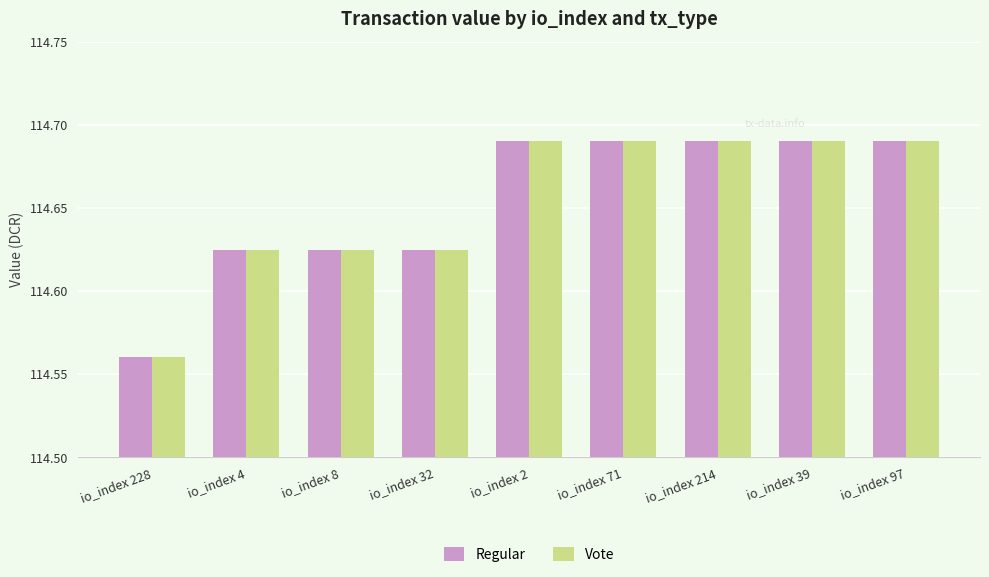

What is the label of the 5th bar from the right?

io_index 2